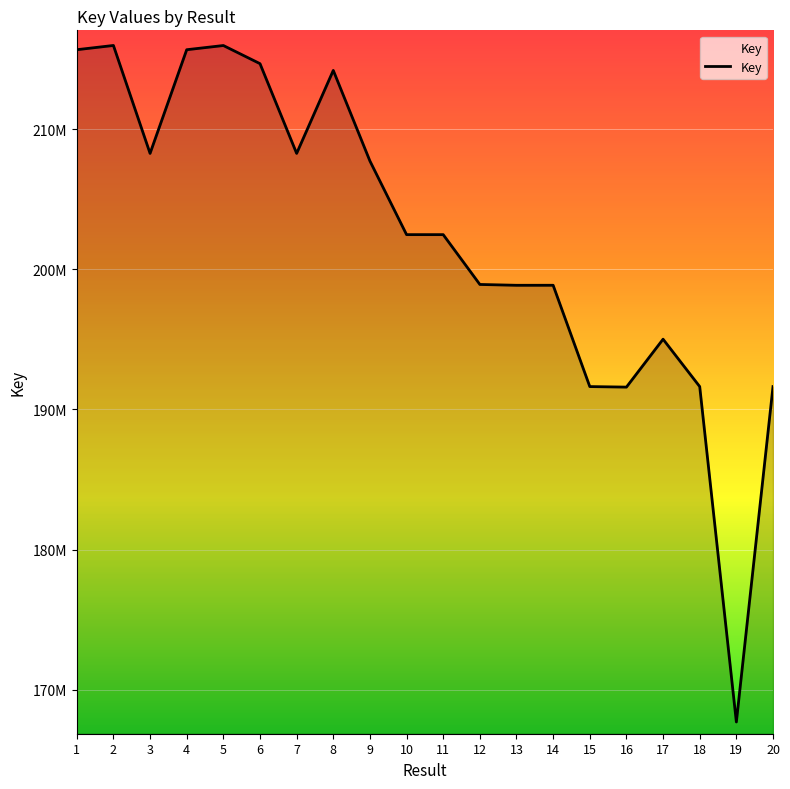

What is the value of the 19th point from the left?

167689023